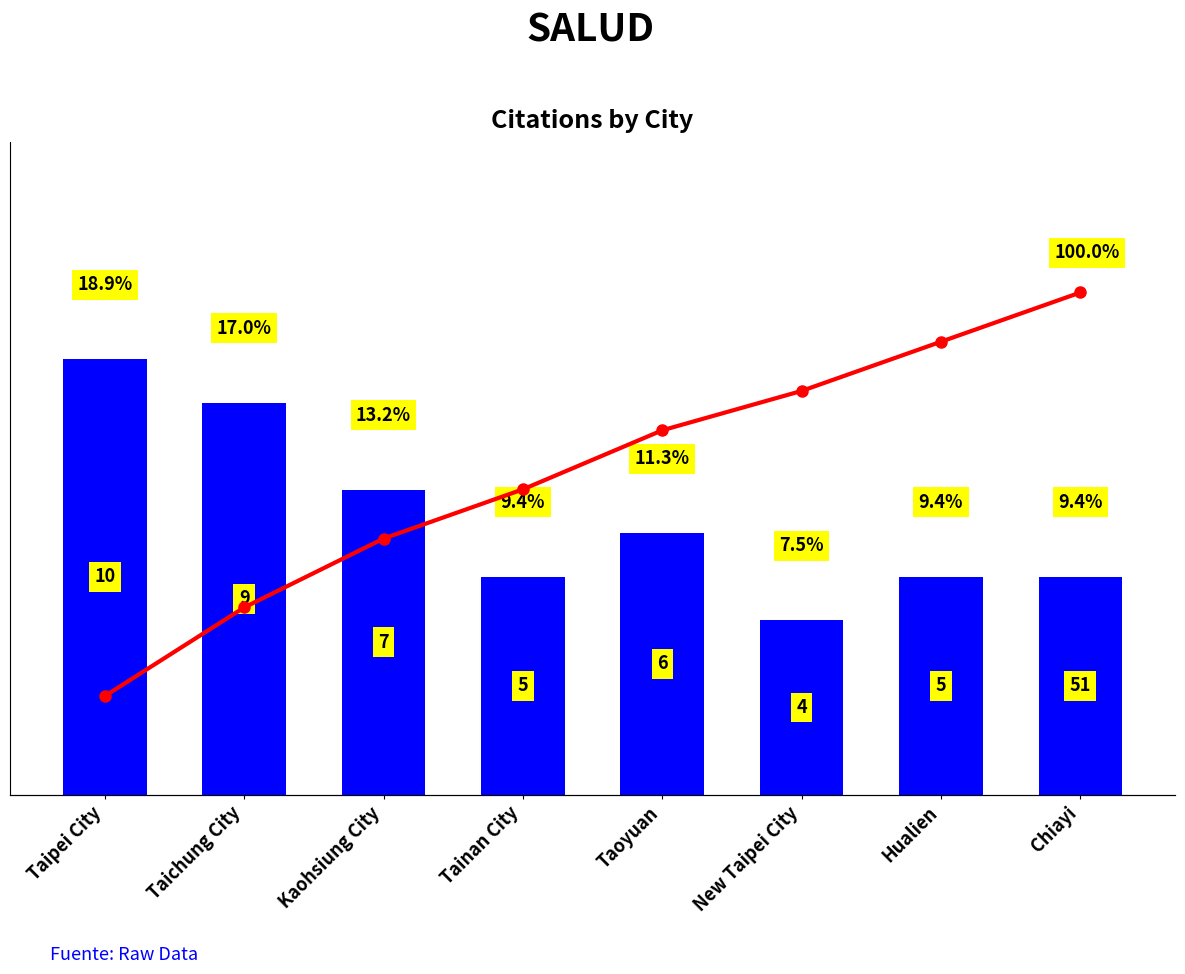

Is it true that Count equals 5.0 at Hualien?

True